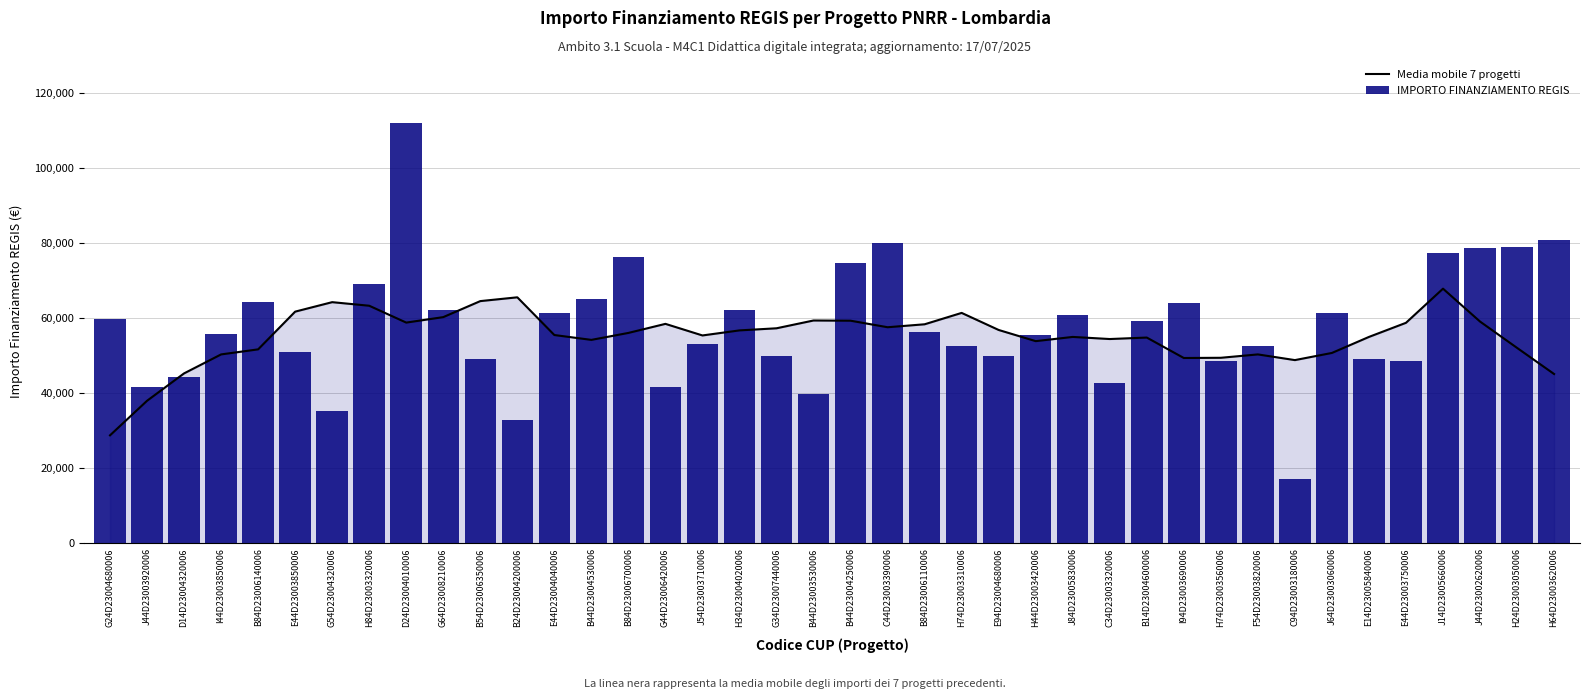

What is the sum of all IMPORTO FINANZIAMENTO REGIS values?

2315971.4